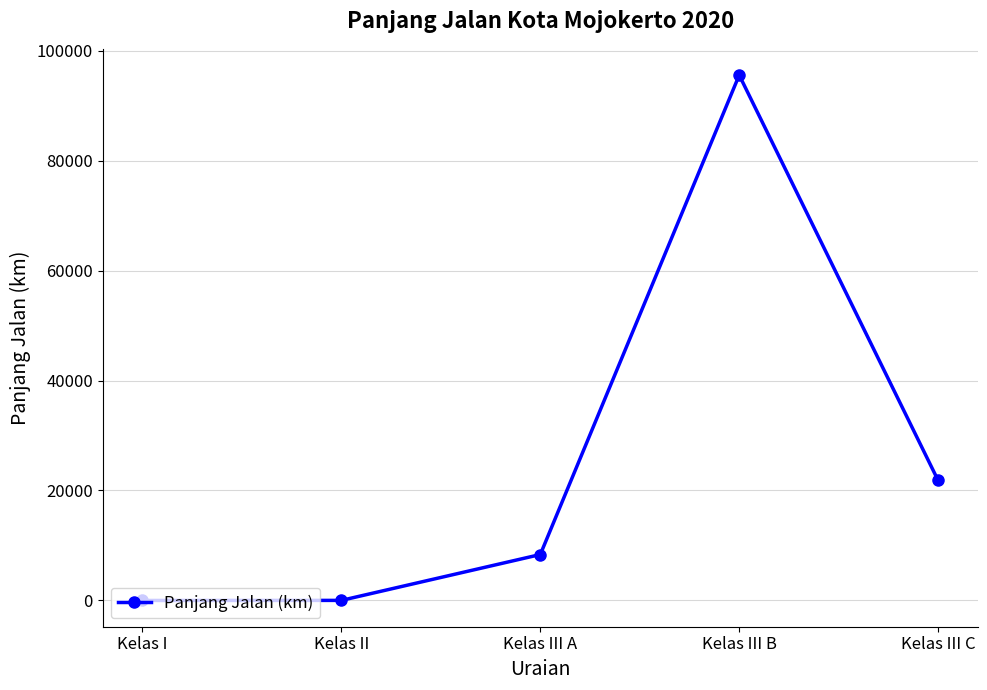

True or false: there are more than 0 points higher than both neighbors.

True